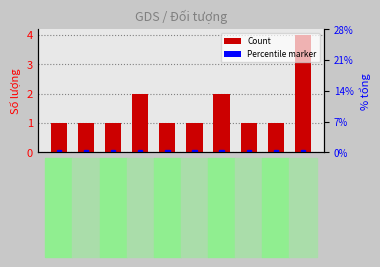

What is the difference between the maximum and minimum values?

3